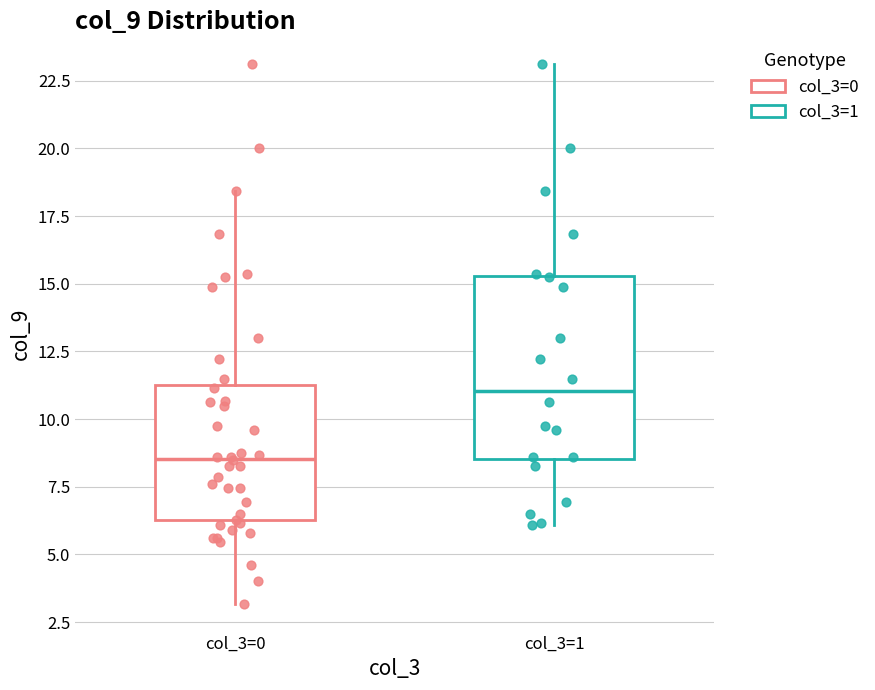

Which box has the highest median line?

col_3=1